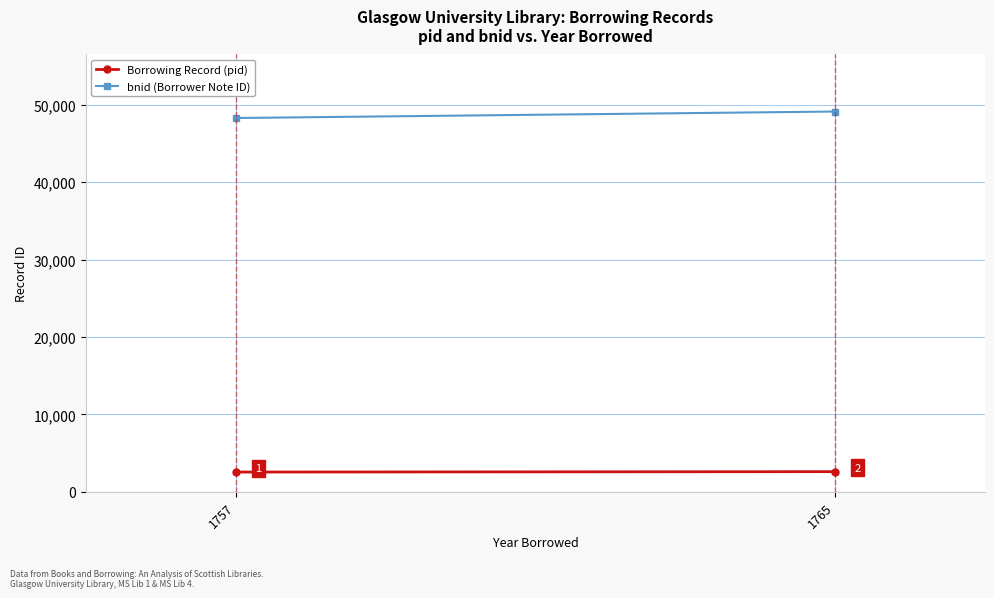

Is it true that bnid (Borrower Note ID) equals 48272 at 1757?

True